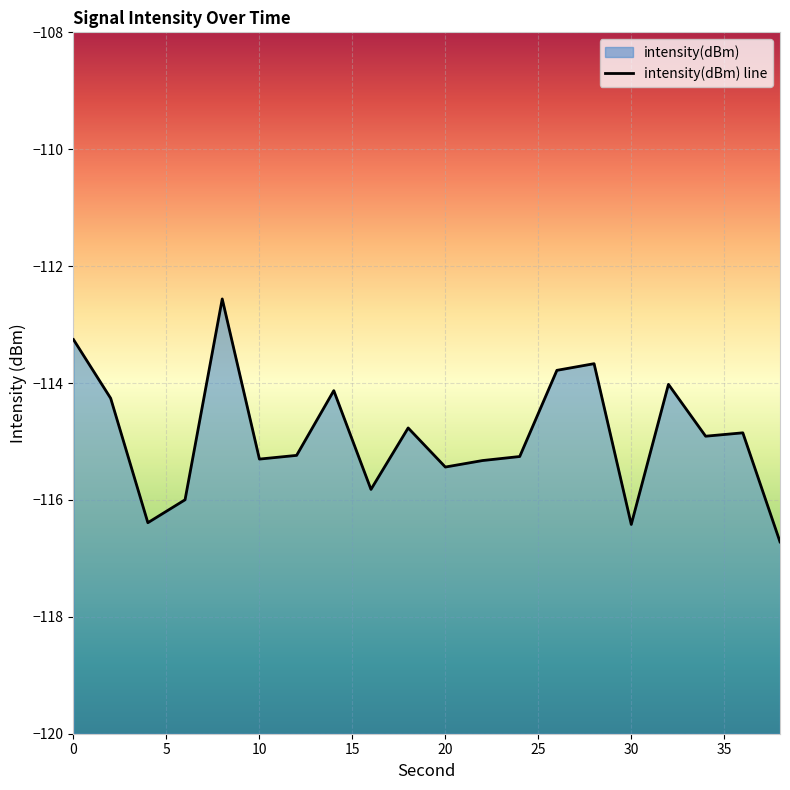

Which has a higher value, 11 or 20?

20